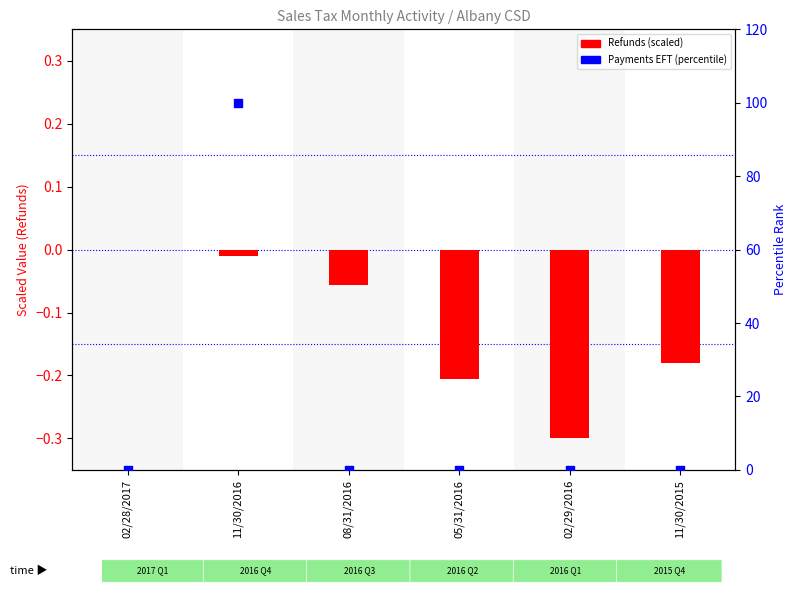

Which series contains the highest Y value?

Payments EFT (percentile)